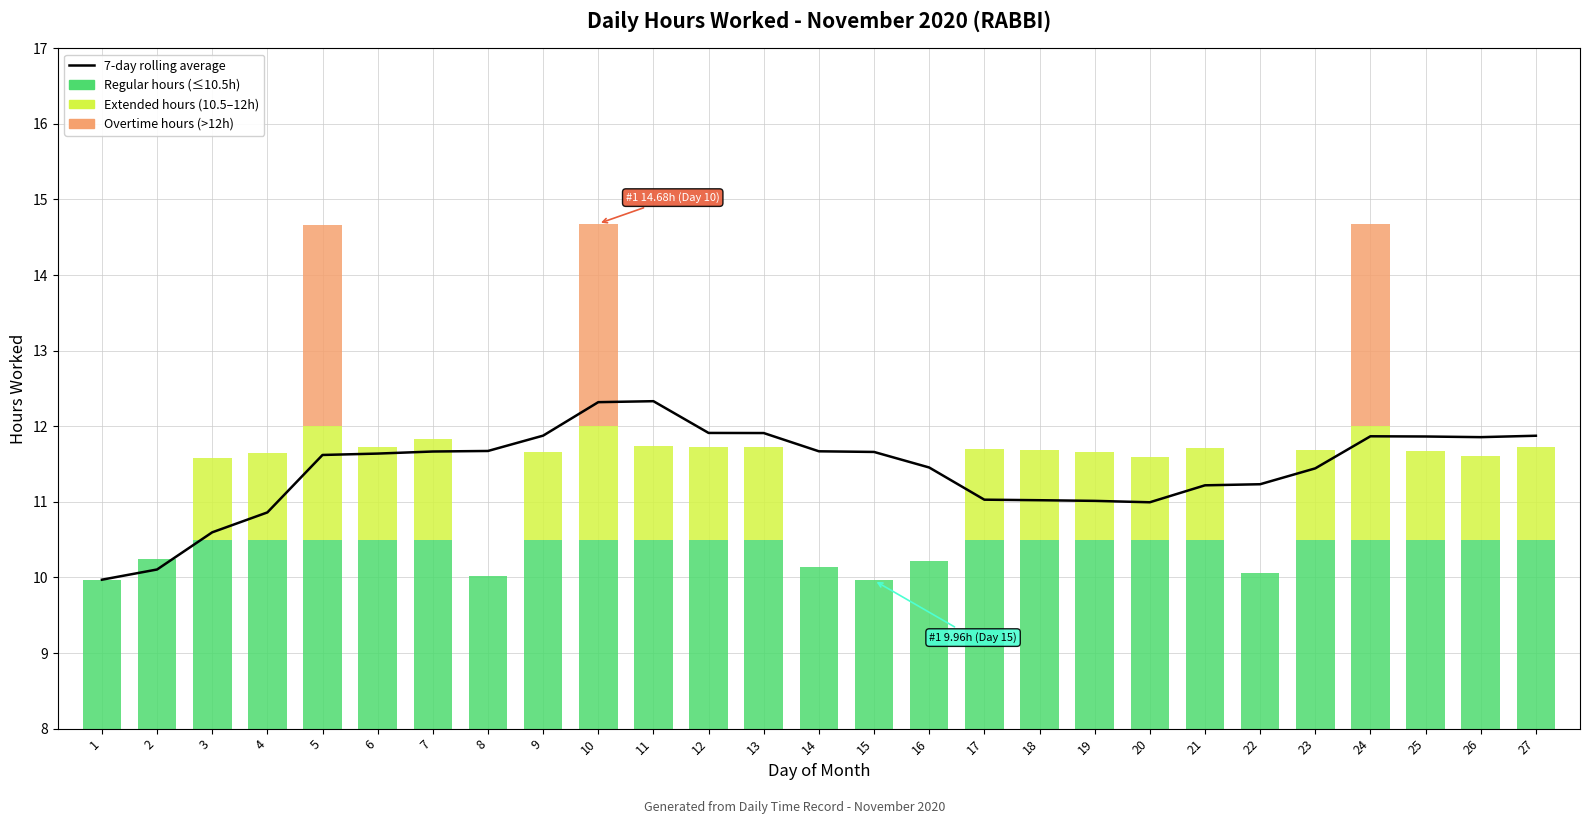

What is the value of the 19th bar from the left?

11.0